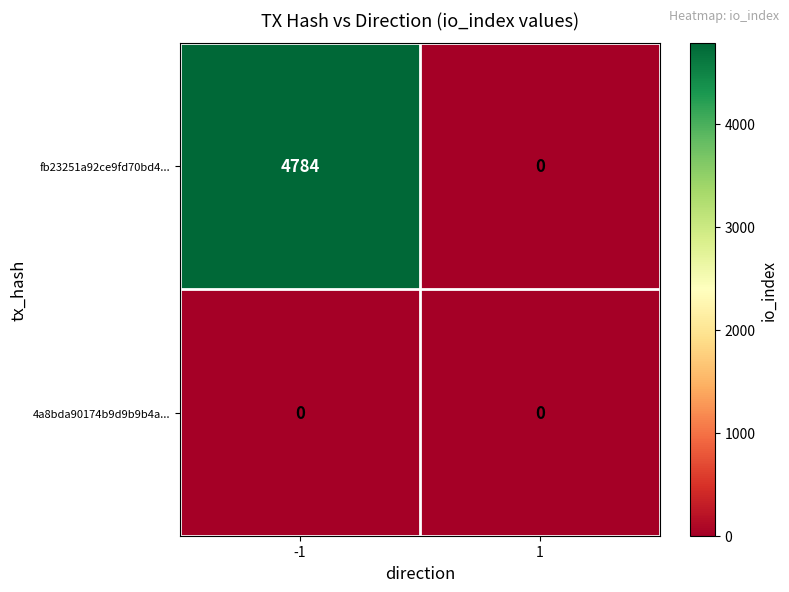

Reading left to right, transcribe all the data shown in this chart.

fb23251a92ce9fd70bd4...: 4784	0
4a8bda90174b9d9b9b4a...: 0	0